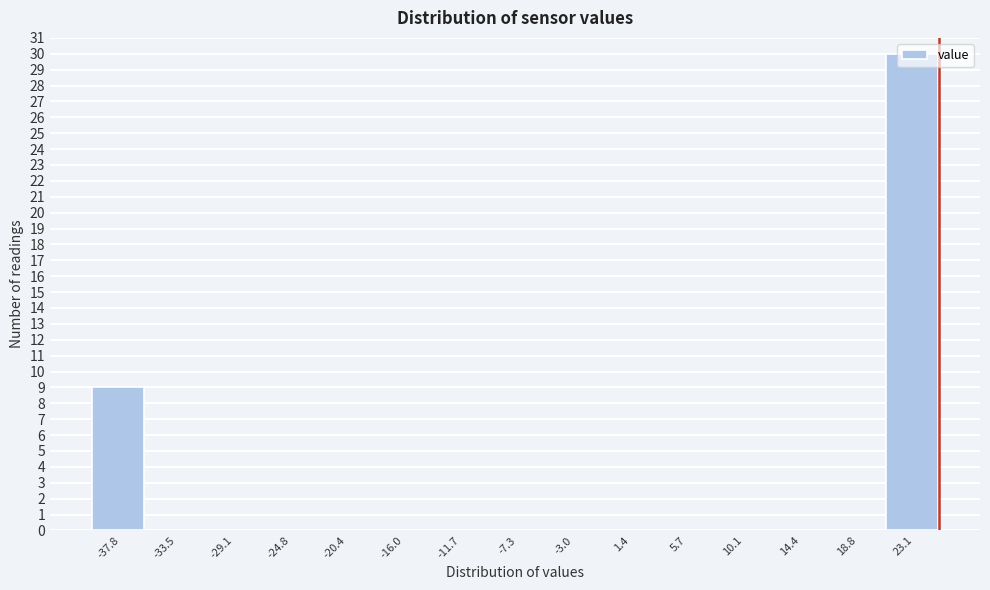

How tall is the bar that spans 21.0 to 25.5 on the x-axis? Neither the bar edges nor the heights are printed on the chart, so give them approximately, as read against the axes.

30